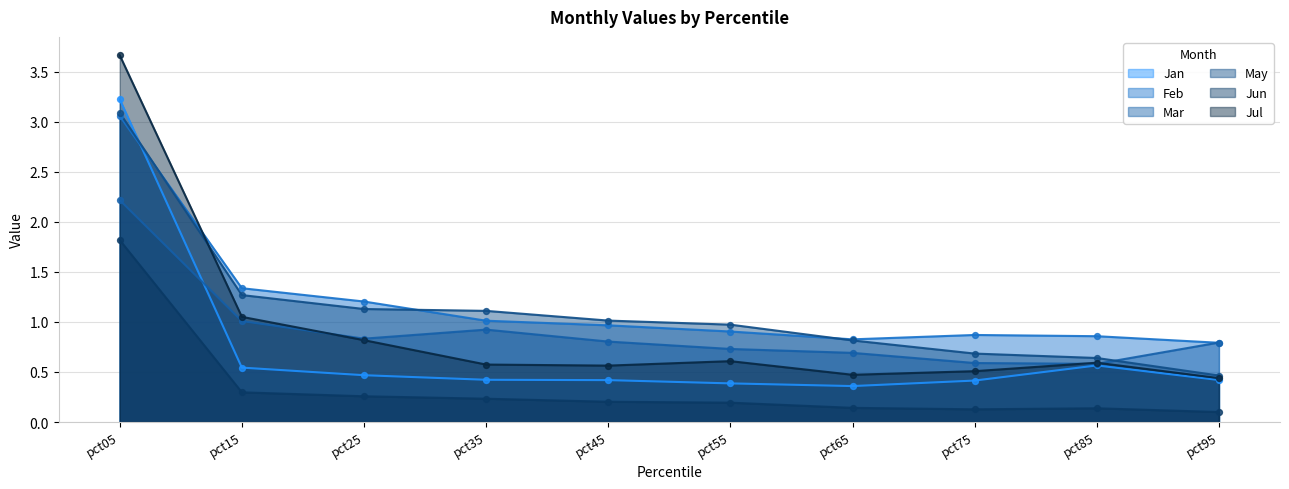

Which series reaches the minimum Y coordinate?

Jun